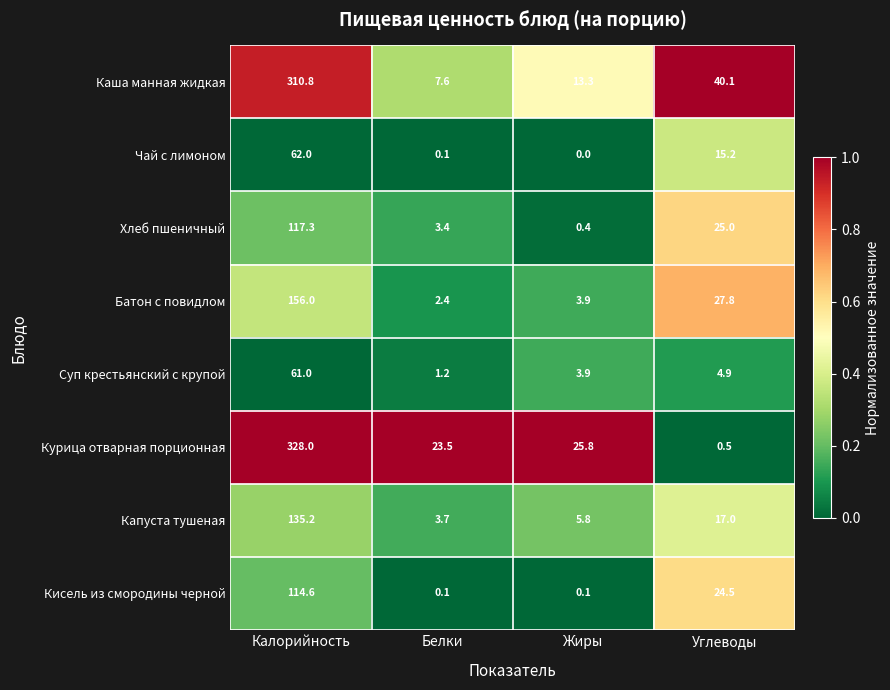

What is the sum of all Капуста тушеная values?

161.7